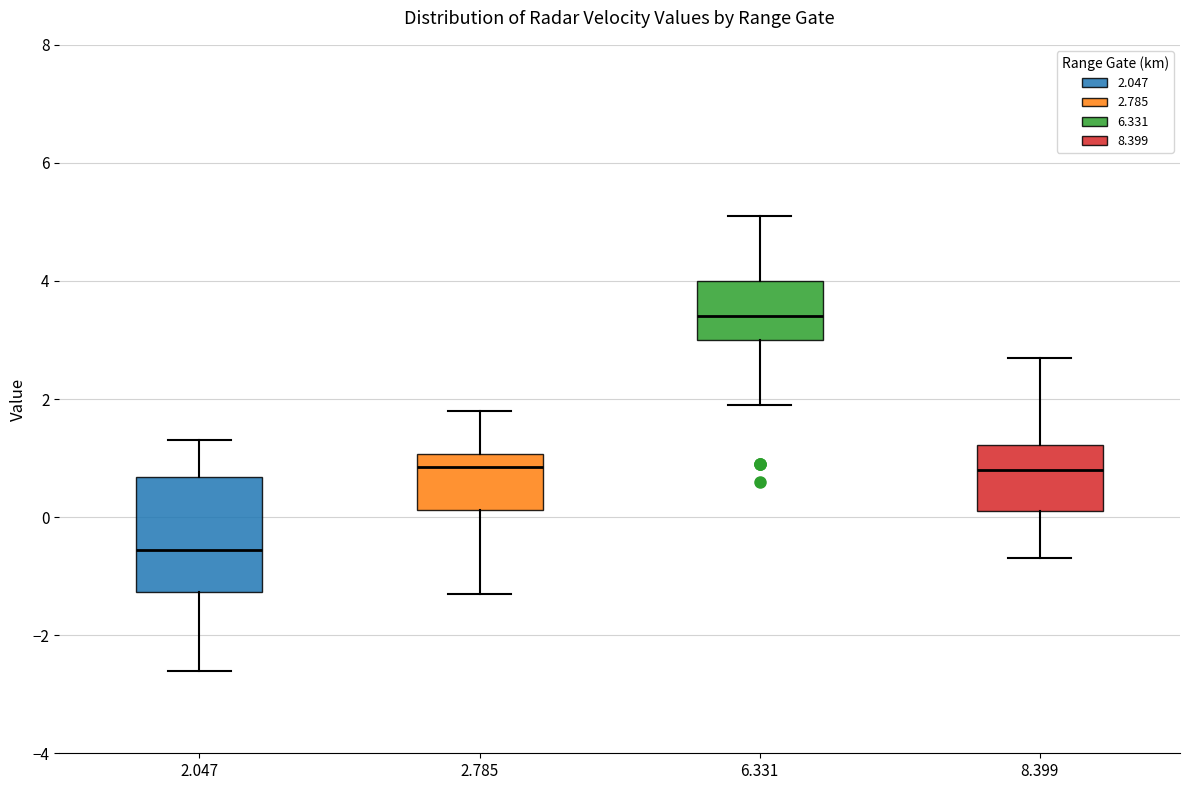

Where does the lower whisker of the box at x = 6.331 end on the y-axis? The values are not printed on the chart, so give them approximately, as read against the axis.

2.0